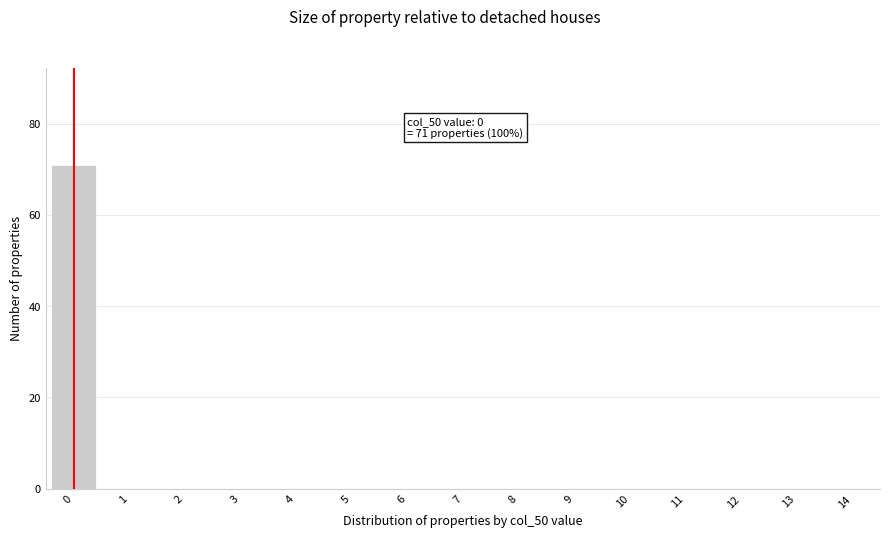

Reading right to left, list all the values displayed in this chart.

14=0	13=0	12=0	11=0	10=0	9=0	8=0	7=0	6=0	5=0	4=0	3=0	2=0	1=0	0=71